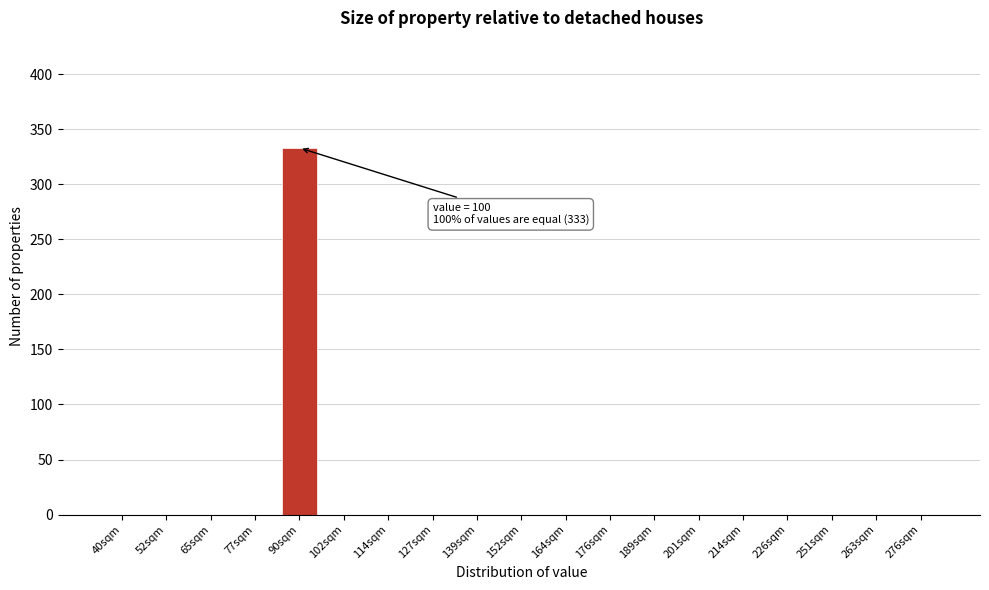

Reading left to right, what are all the values shown in this chart?

40sqm=0	52sqm=0	65sqm=0	77sqm=0	90sqm=333	102sqm=0	114sqm=0	127sqm=0	139sqm=0	152sqm=0	164sqm=0	176sqm=0	189sqm=0	201sqm=0	214sqm=0	226sqm=0	251sqm=0	263sqm=0	276sqm=0